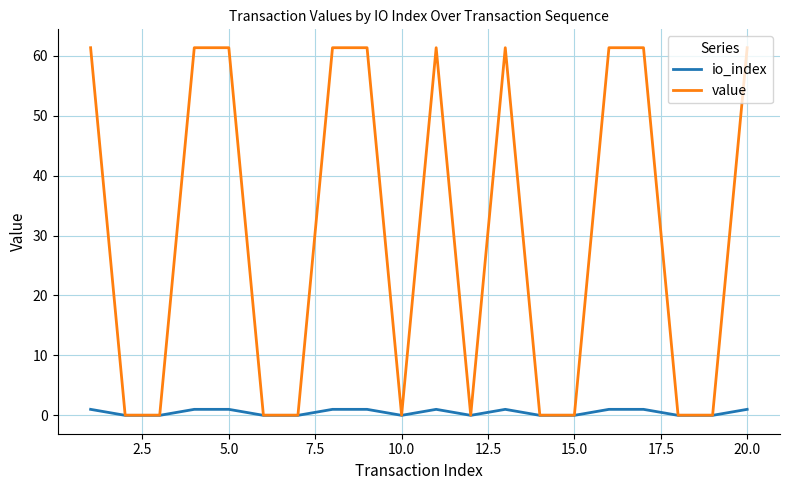

Which series has the widest spread of values?

value